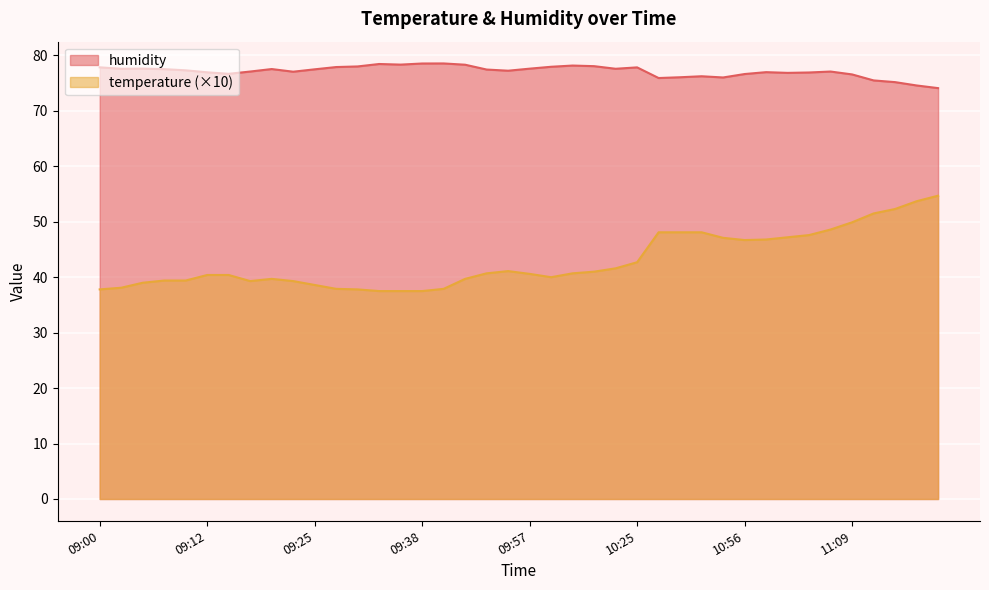

At which category does humidity reach its first local valley?

09:02